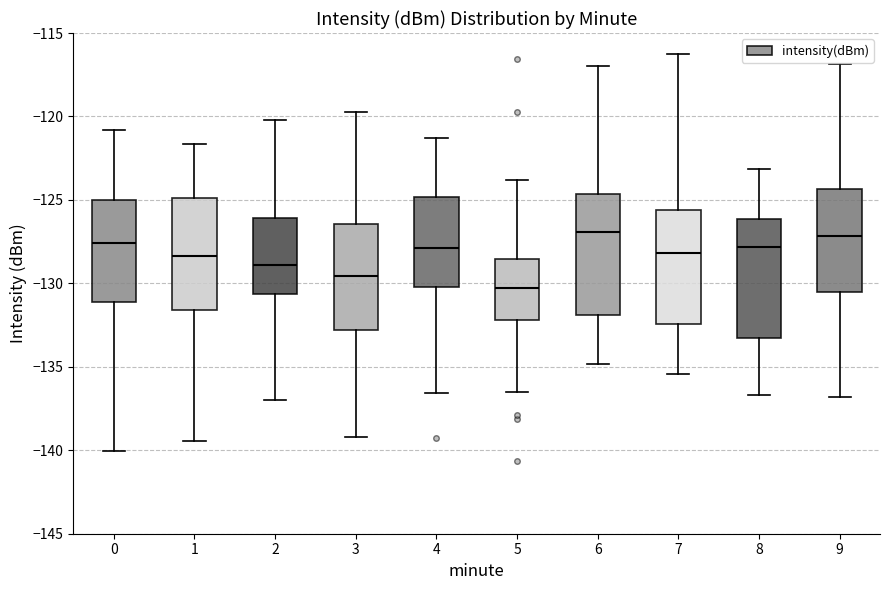

Reading left to right, read every box against the y-axis: the position of its median line, the range the box covers, and the ends of its whiskers. The values are not printed on the chart, so give them approximately, as read against the axis.

0: median -127.5, box -131.0 to -125.0, whiskers -140.0 to -121.0
1: median -128.5, box -131.5 to -125.0, whiskers -139.5 to -121.5
2: median -129.0, box -130.5 to -126.0, whiskers -137.0 to -120.0
3: median -129.5, box -133.0 to -126.5, whiskers -139.0 to -120.0
4: median -128.0, box -130.0 to -125.0, whiskers -136.5 to -121.5
5: median -130.5, box -132.0 to -128.5, whiskers -136.5 to -124.0
6: median -127.0, box -132.0 to -124.5, whiskers -135.0 to -117.0
7: median -128.0, box -132.5 to -125.5, whiskers -135.5 to -116.5
8: median -128.0, box -133.0 to -126.0, whiskers -136.5 to -123.0
9: median -127.0, box -130.5 to -124.5, whiskers -137.0 to -117.0